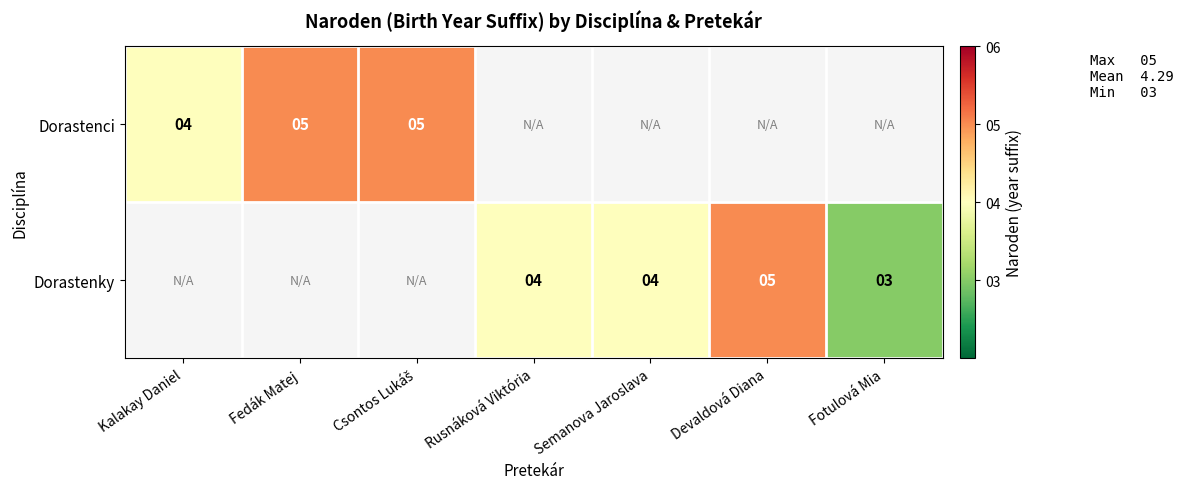

What is the sum of the Dorastenky values at Rusnáková Viktória and Fotulová Mia?

7